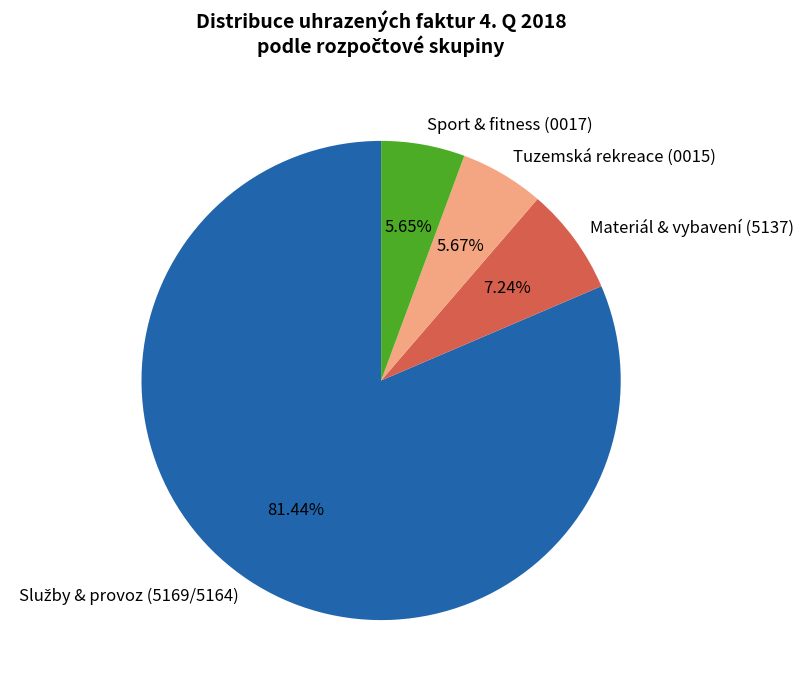

To the nearest percent, what is the difference between the largest and smallest slice percentages?

76%